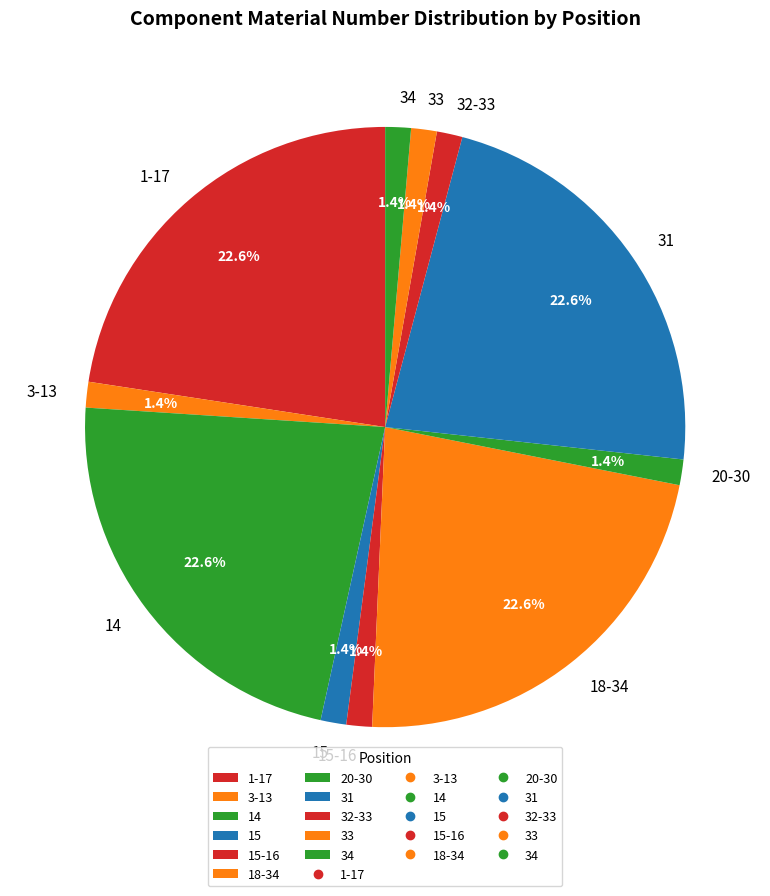

How many segments does this pie chart have?

11